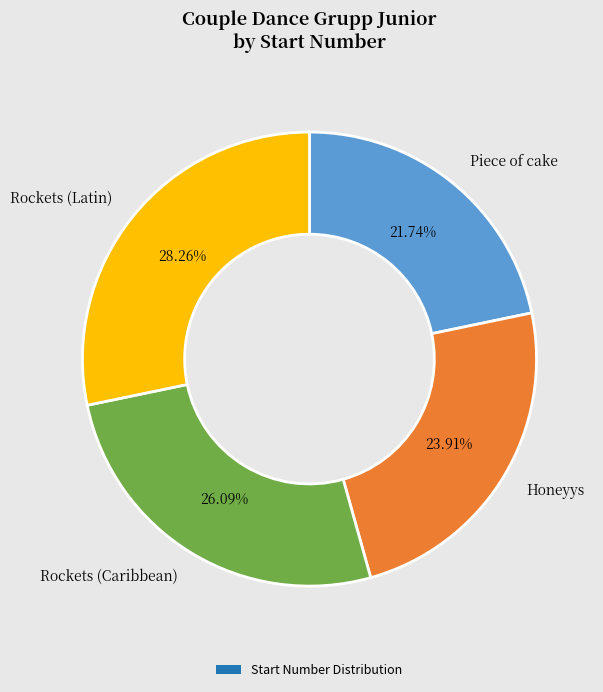

Does any single category account for the majority?

No